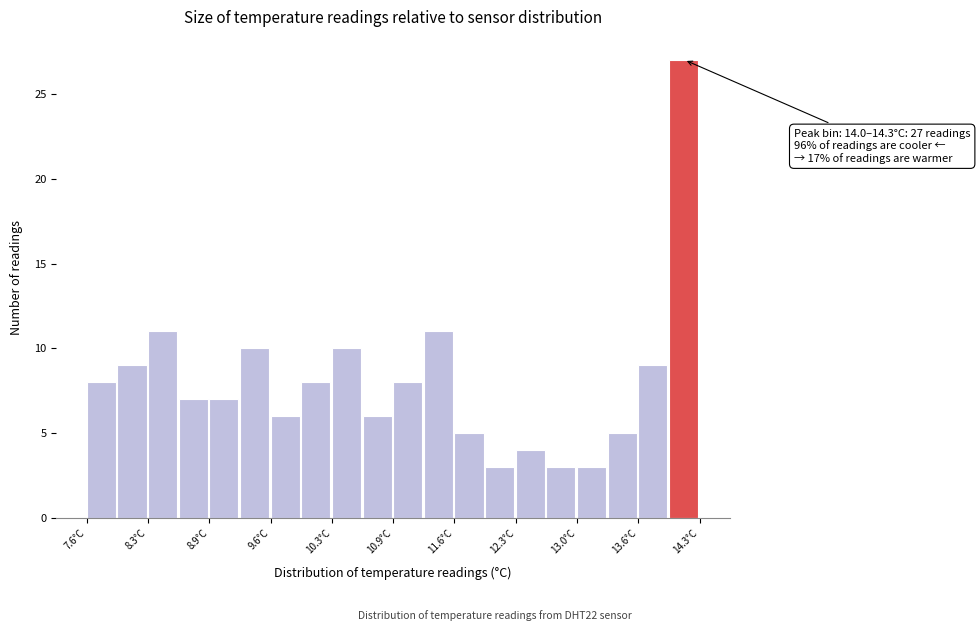

Read against the x-axis, roughly where is the centre of the tallest bar?

14.1